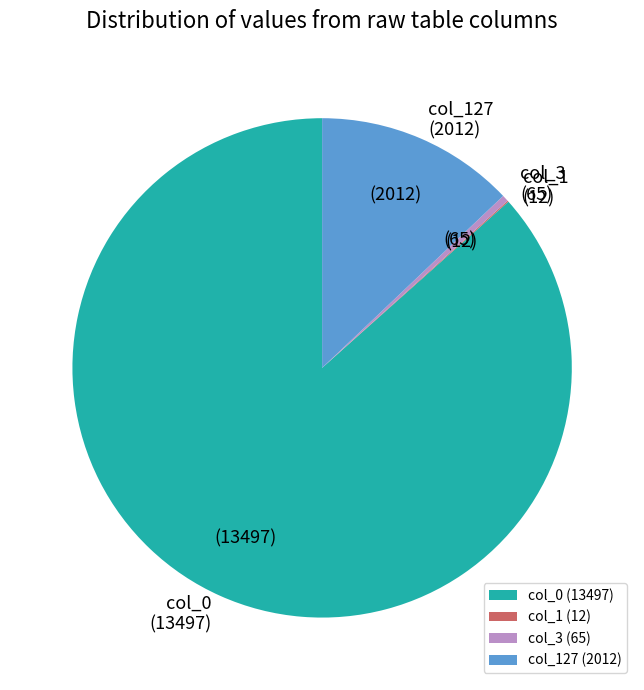

Does any single category account for the majority?

Yes